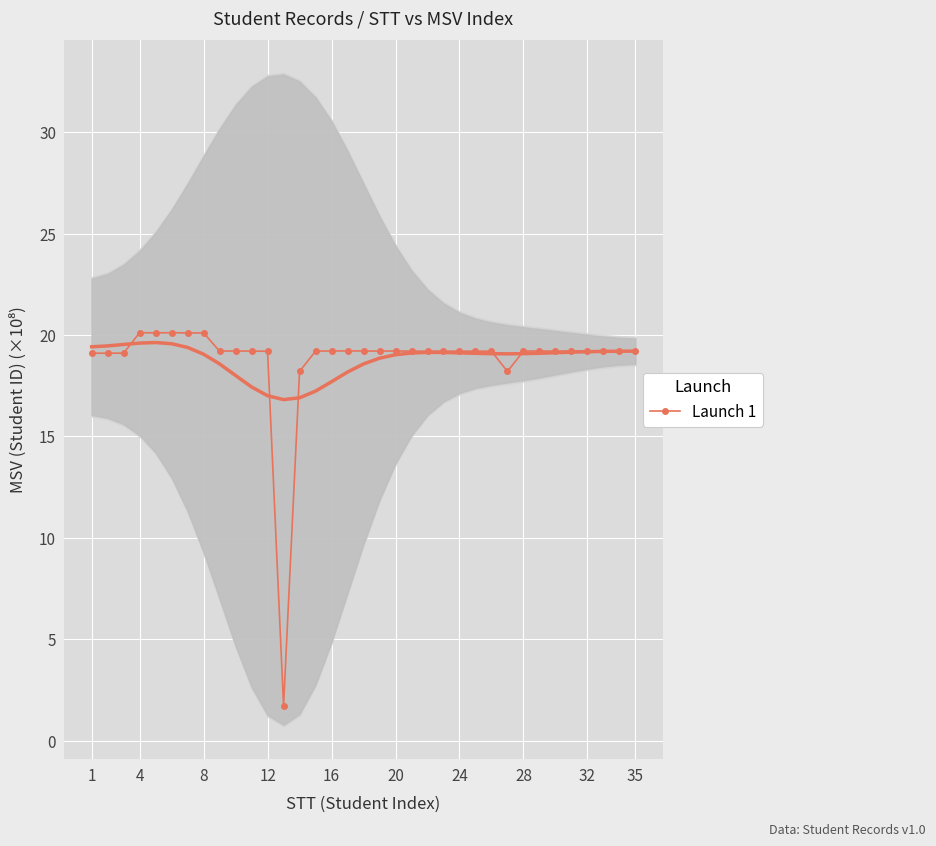

True or false: there are more than 0 points higher than both neighbors.

True